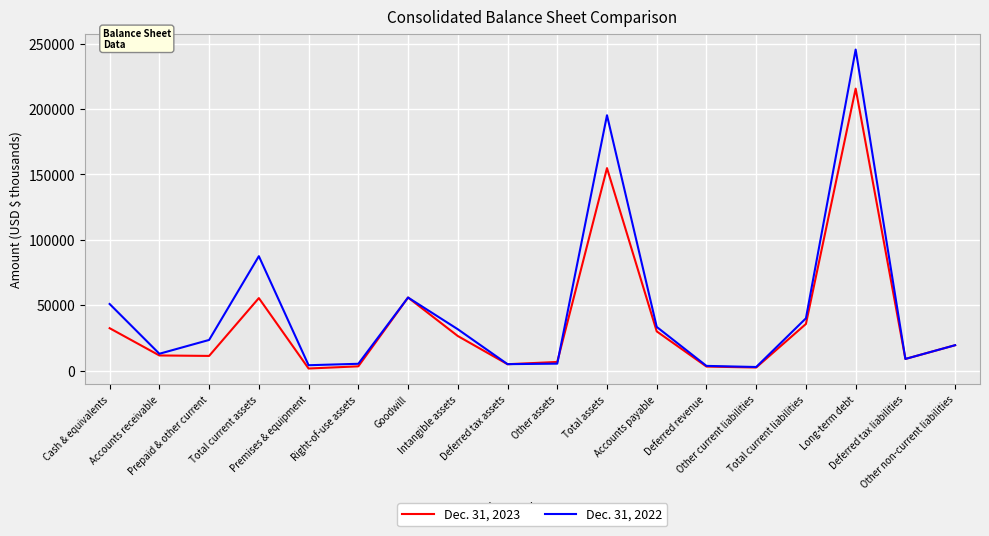

Count the number of data series in this chart.

2